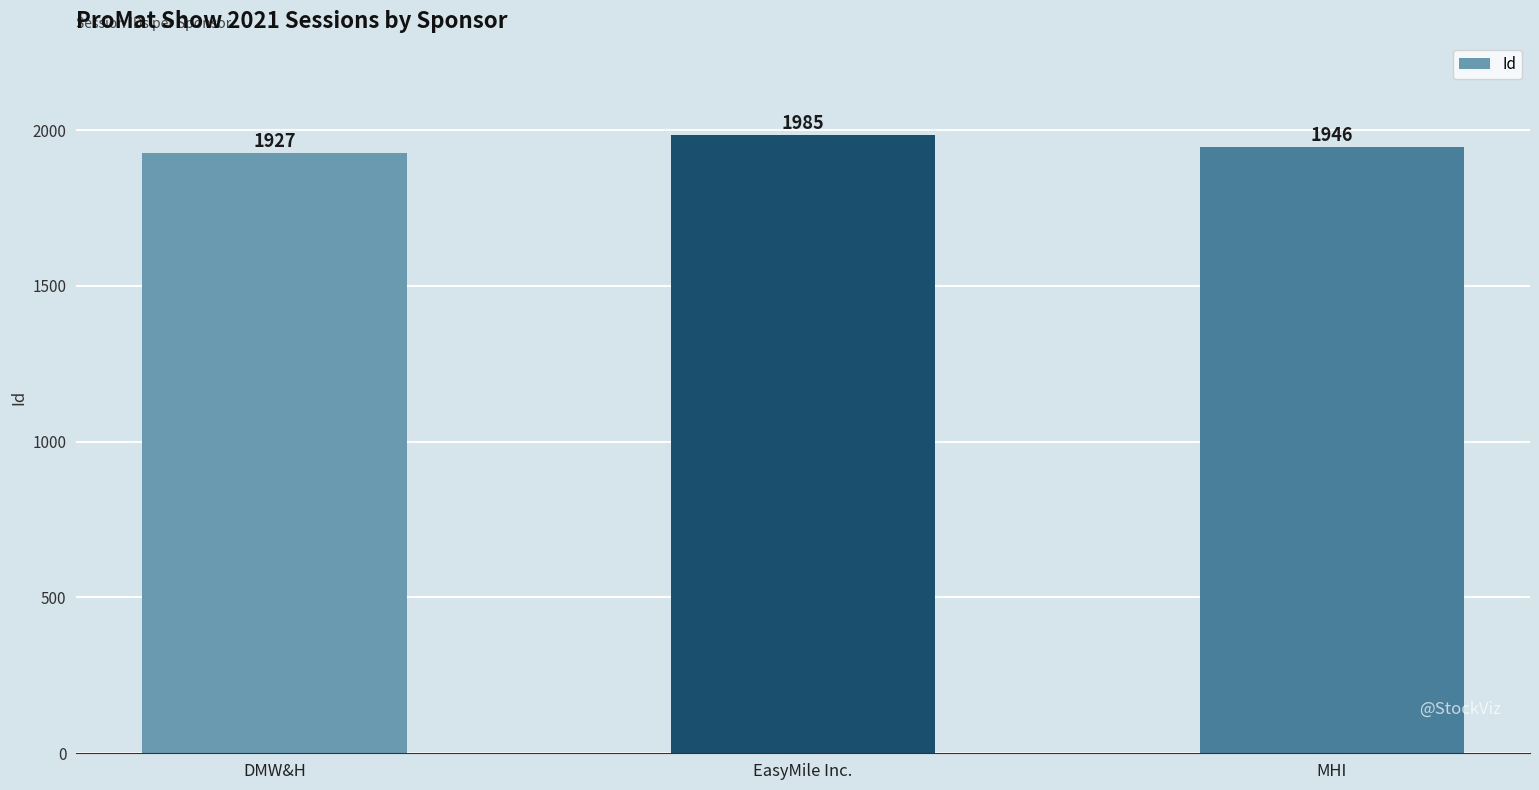

What is the difference between the maximum and minimum values?

58